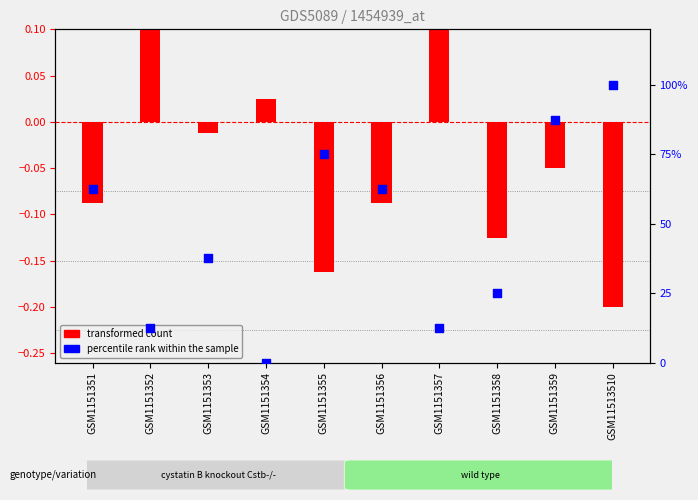

Which series reaches the maximum Y coordinate?

percentile rank within the sample